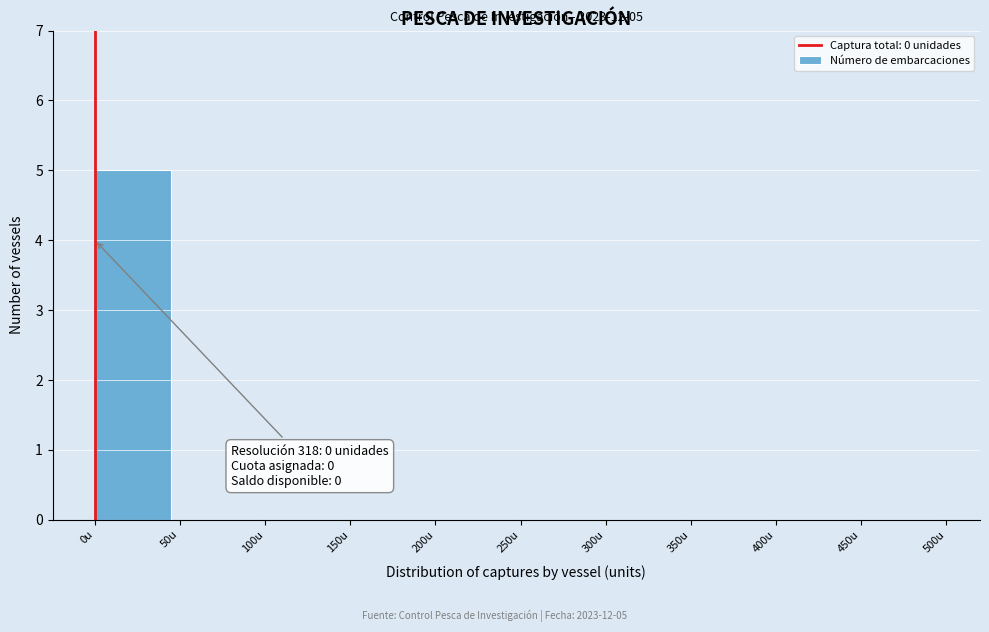

Over which range of the x-axis is the bar tallest?

0 to 50